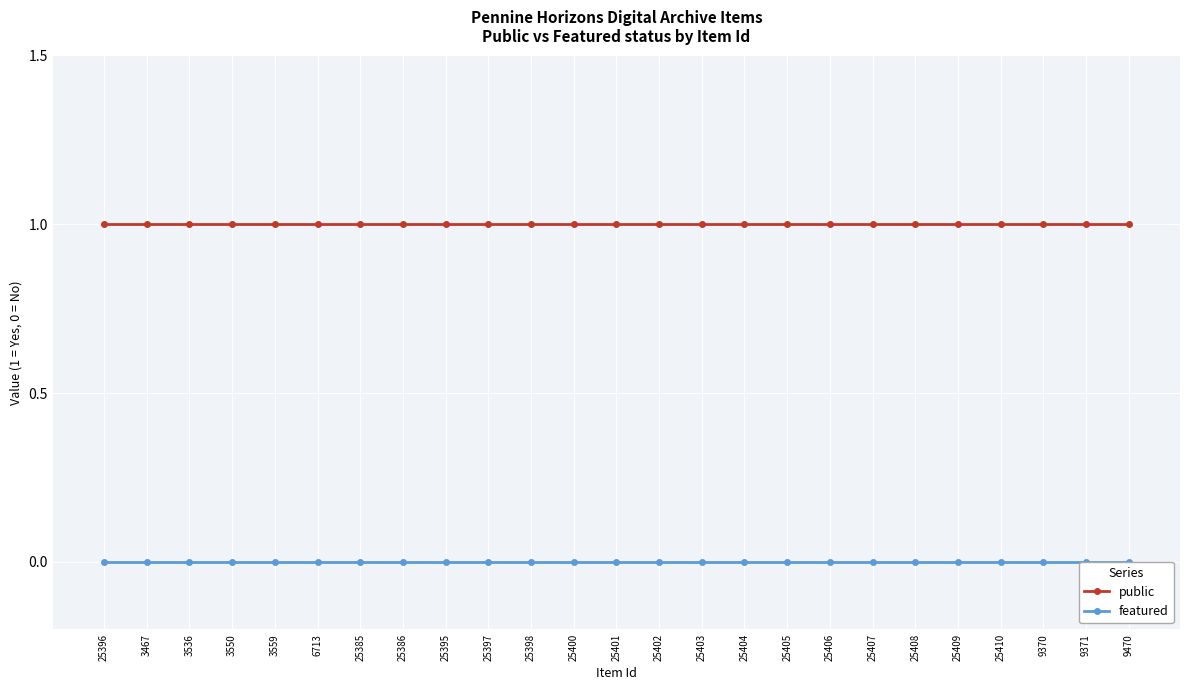

Which series has the largest total across all categories?

public